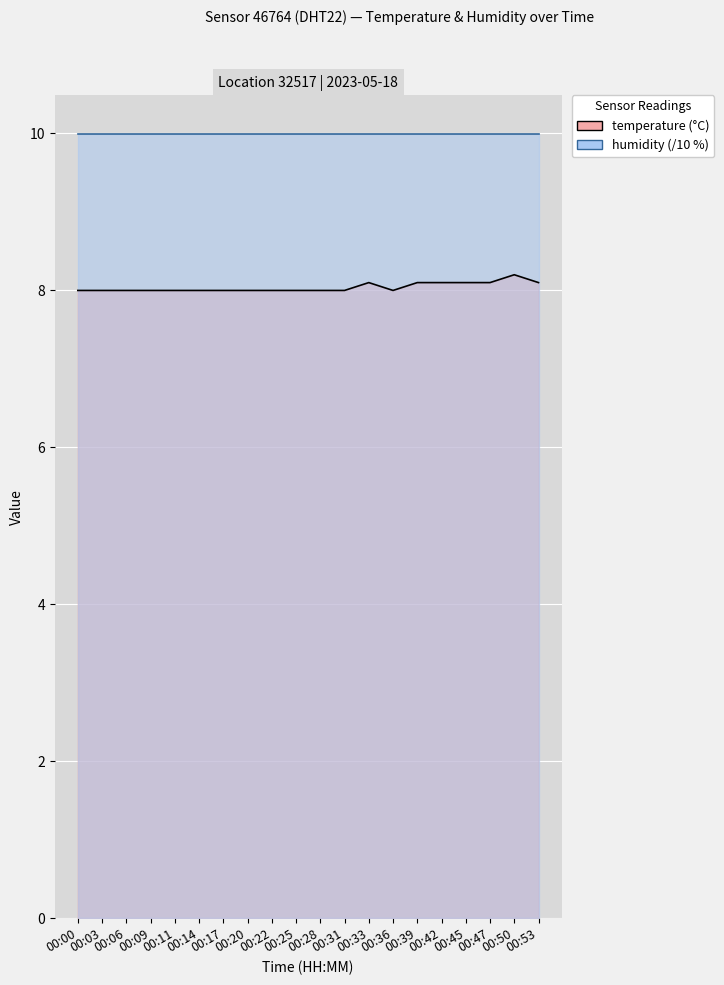

Rank the categories by value from lowest to highest.

00:00, 00:03, 00:06, 00:09, 00:11, 00:14, 00:17, 00:20, 00:22, 00:25, 00:28, 00:31, 00:36, 00:33, 00:39, 00:42, 00:45, 00:47, 00:53, 00:50